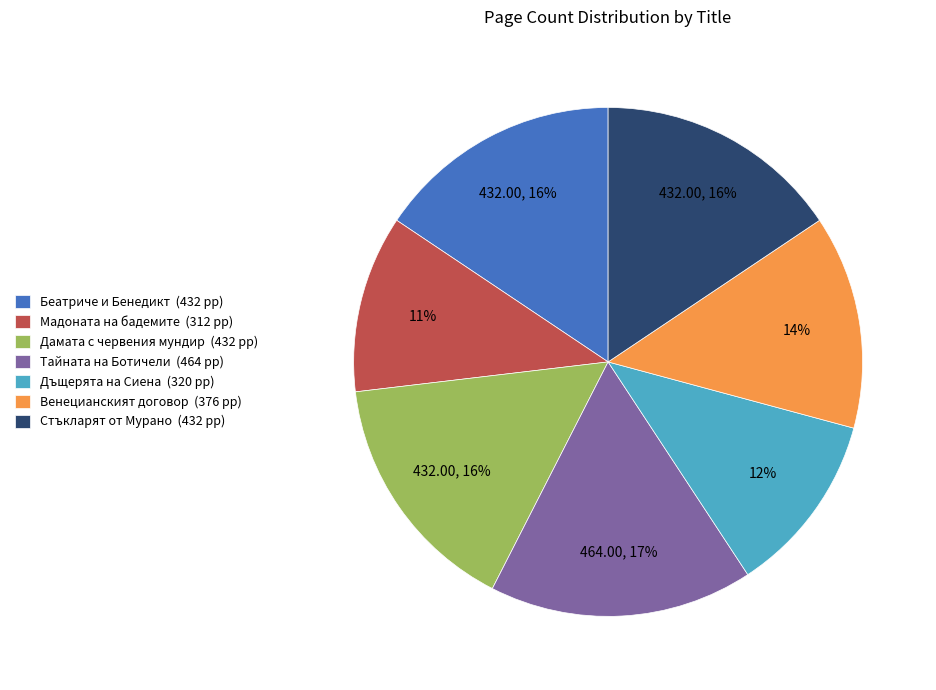

Do Стъкларят от Мурано (432 pp) and Венецианският договор (376 pp) together represent more than half of the pie?

No